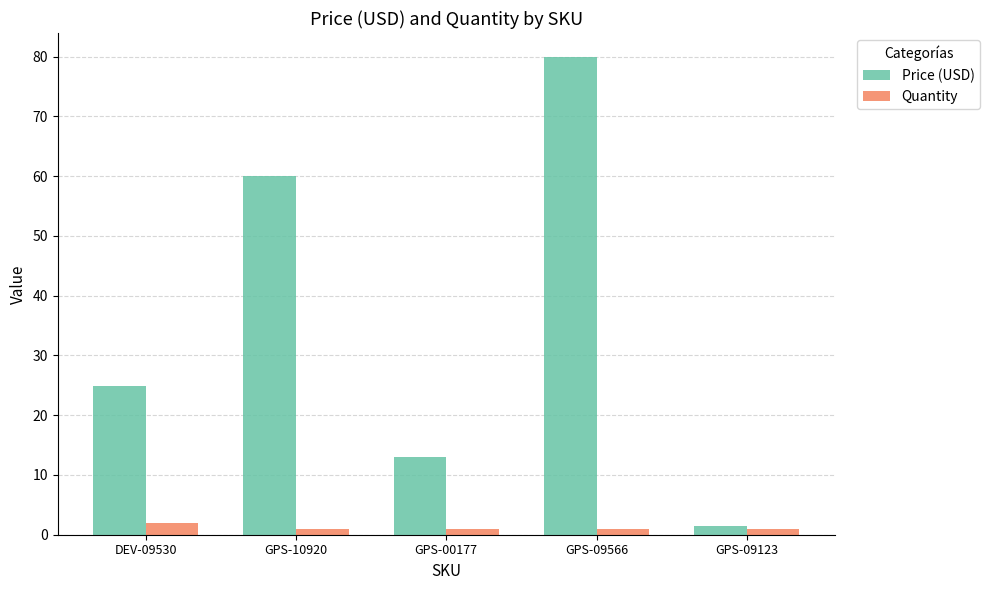

Is it true that Price (USD) equals 1.5 at GPS-09123?

True